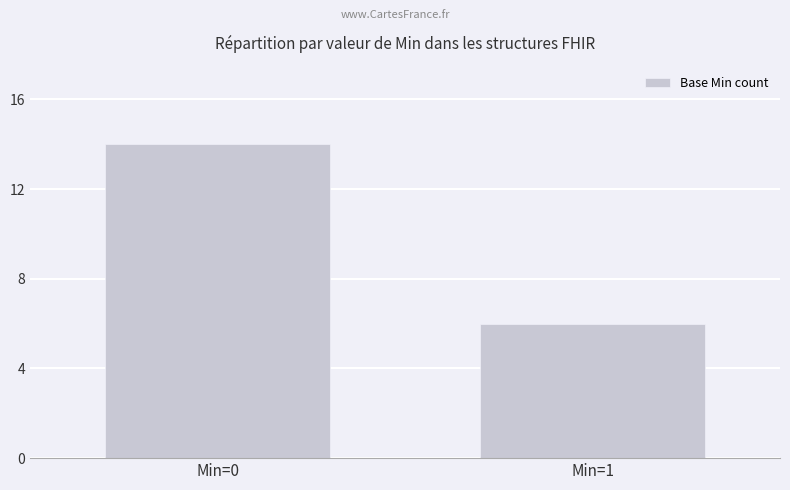

True or false: the data shows 14 at Min=0.

True